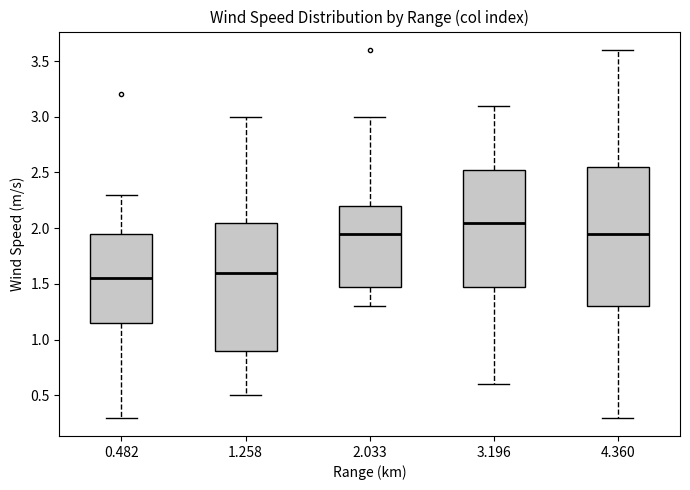

Reading left to right, read every box against the y-axis: the position of its median line, the range the box covers, and the ends of its whiskers. The values are not printed on the chart, so give them approximately, as read against the axis.

0.482: median 1.55, box 1.15 to 1.95, whiskers 0.30 to 2.30
1.258: median 1.60, box 0.90 to 2.05, whiskers 0.50 to 3.00
2.033: median 1.95, box 1.50 to 2.20, whiskers 1.30 to 3.00
3.196: median 2.05, box 1.50 to 2.55, whiskers 0.60 to 3.10
4.360: median 1.95, box 1.30 to 2.55, whiskers 0.30 to 3.60